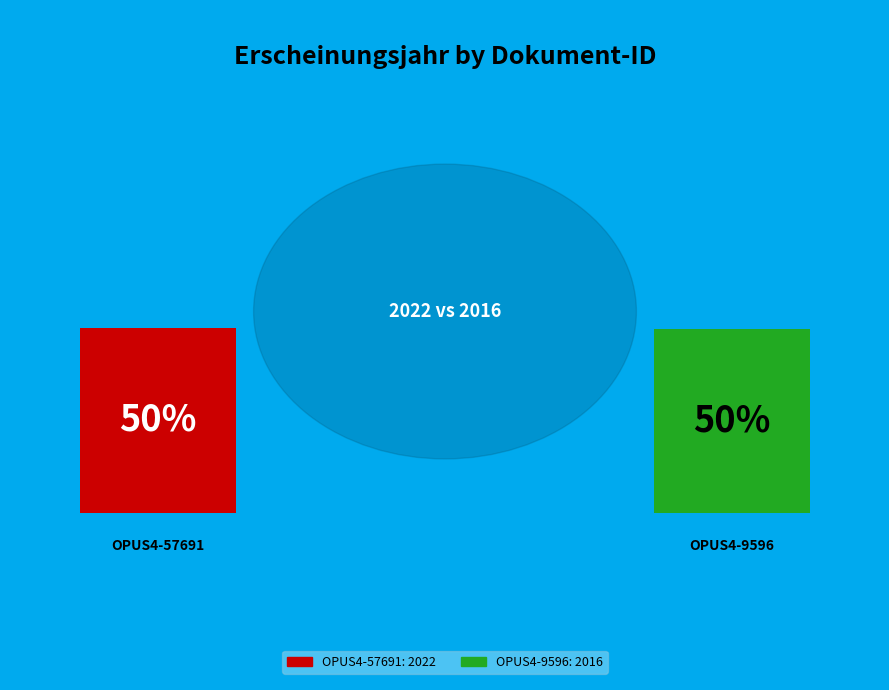

The OPUS4-57691 slice represents 39% of the pie. True or false?

False